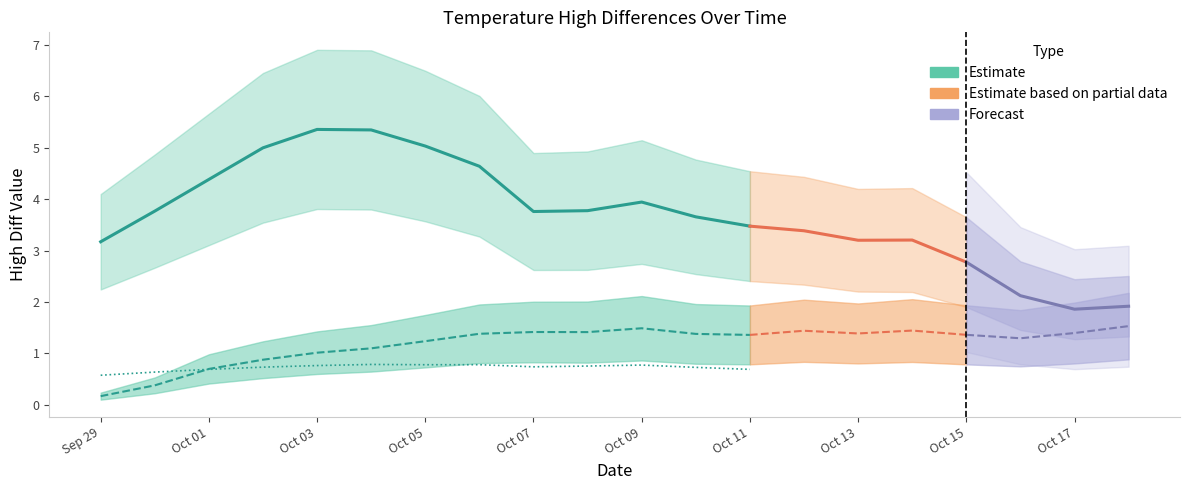

True or false: p1_high_diff has more than 2 points higher than both neighbors.

True